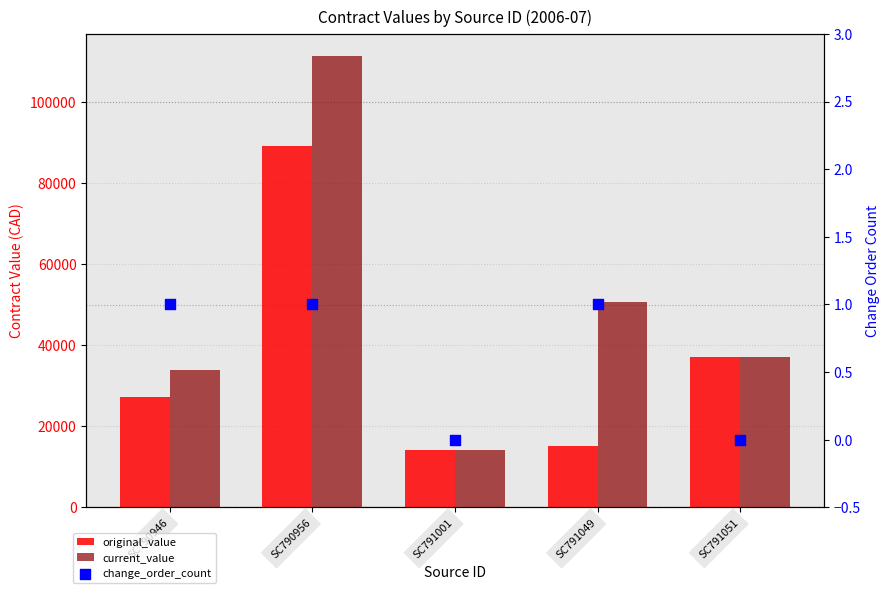

At how many categories does at least one series exceed 64118?

1